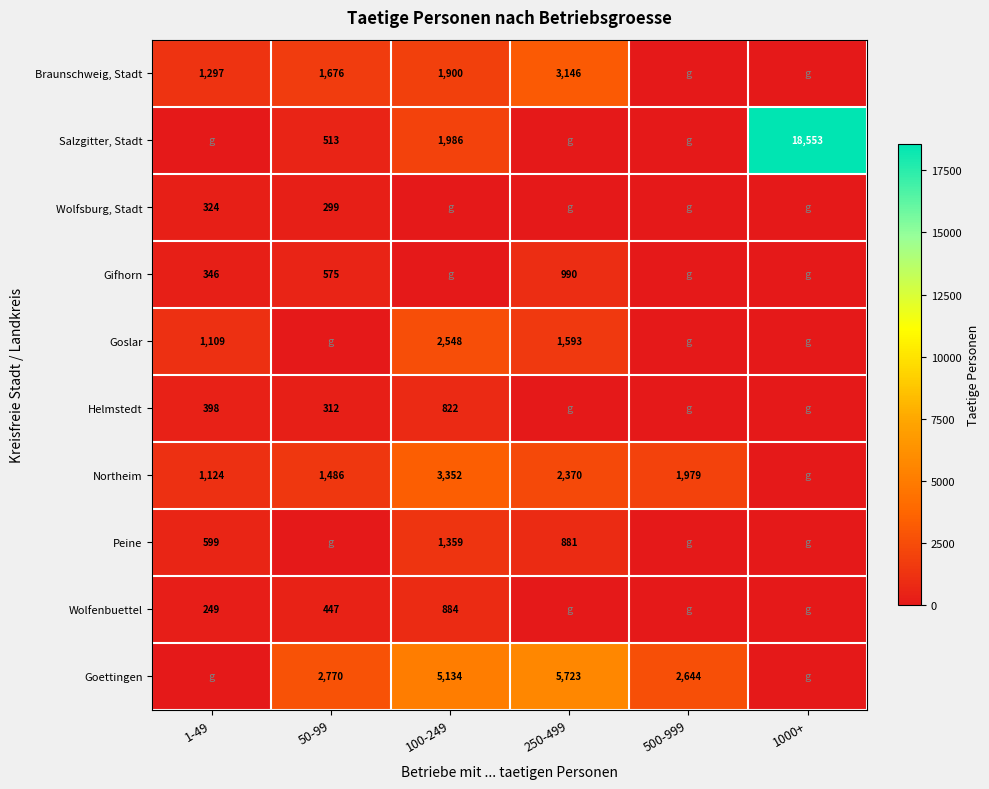

The Peine series shows 881 at 250-499. True or false?

True